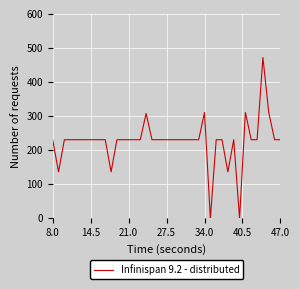

The value at 34.0 is 426.0. True or false?

False